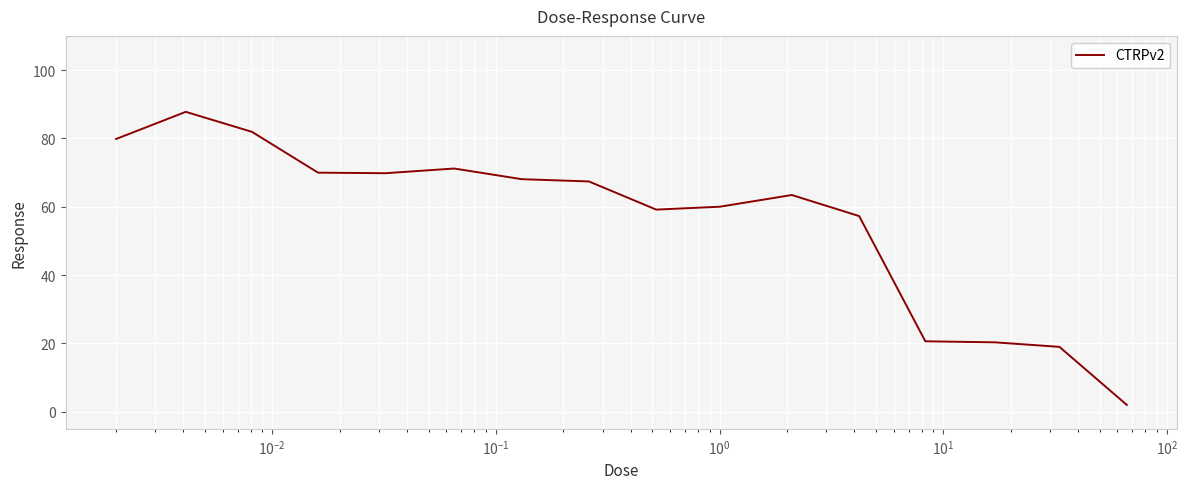

What is the smallest value displayed?

2.0